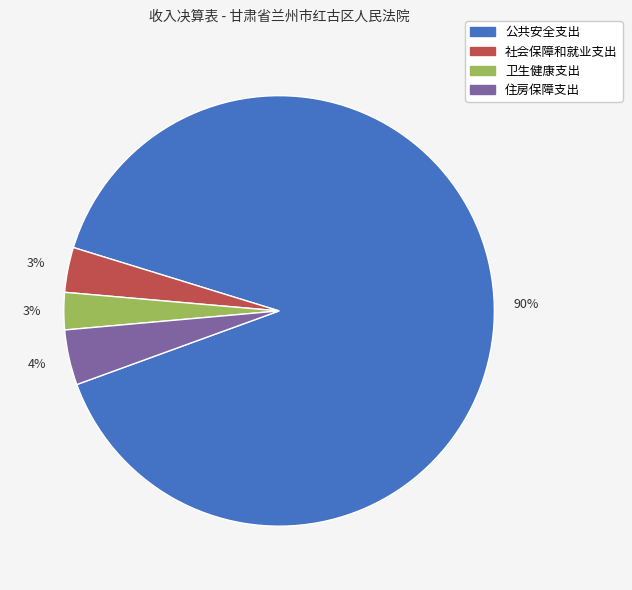

To the nearest percent, what portion does 住房保障支出 represent?

4%